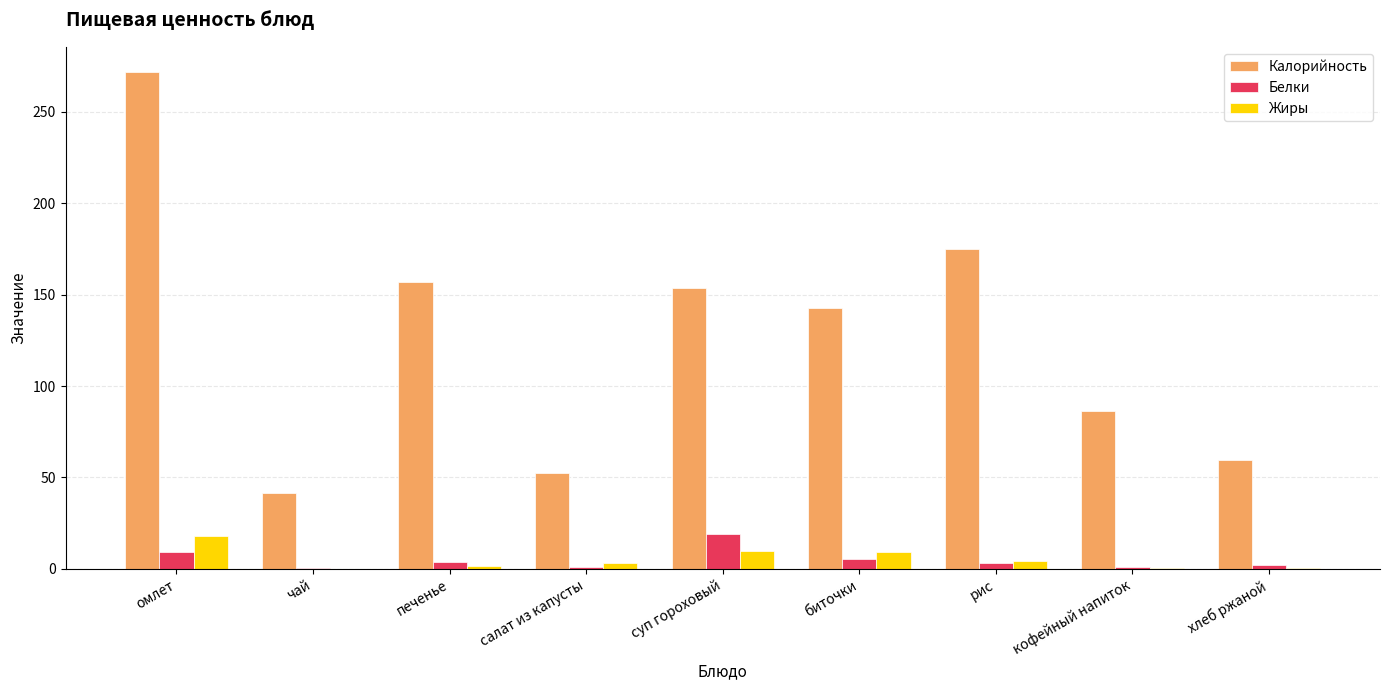

What is the sum of all Жиры values?

46.9